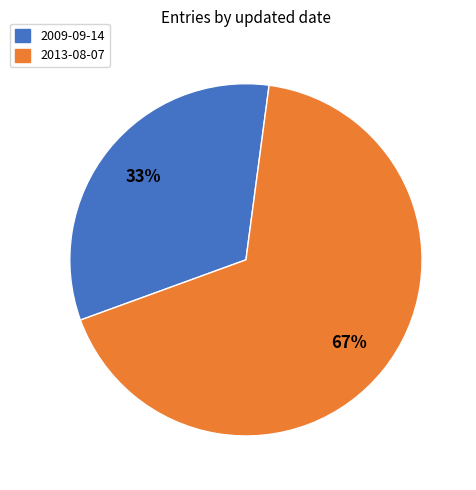

What percentage is the 2009-09-14 slice, to the nearest percent?

33%